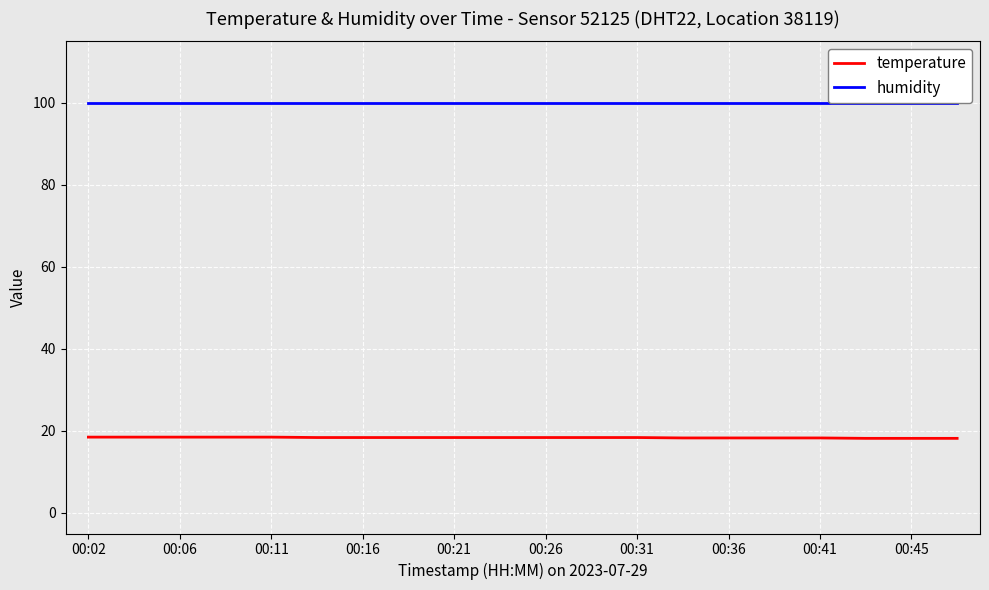

Which series has the largest total across all categories?

humidity